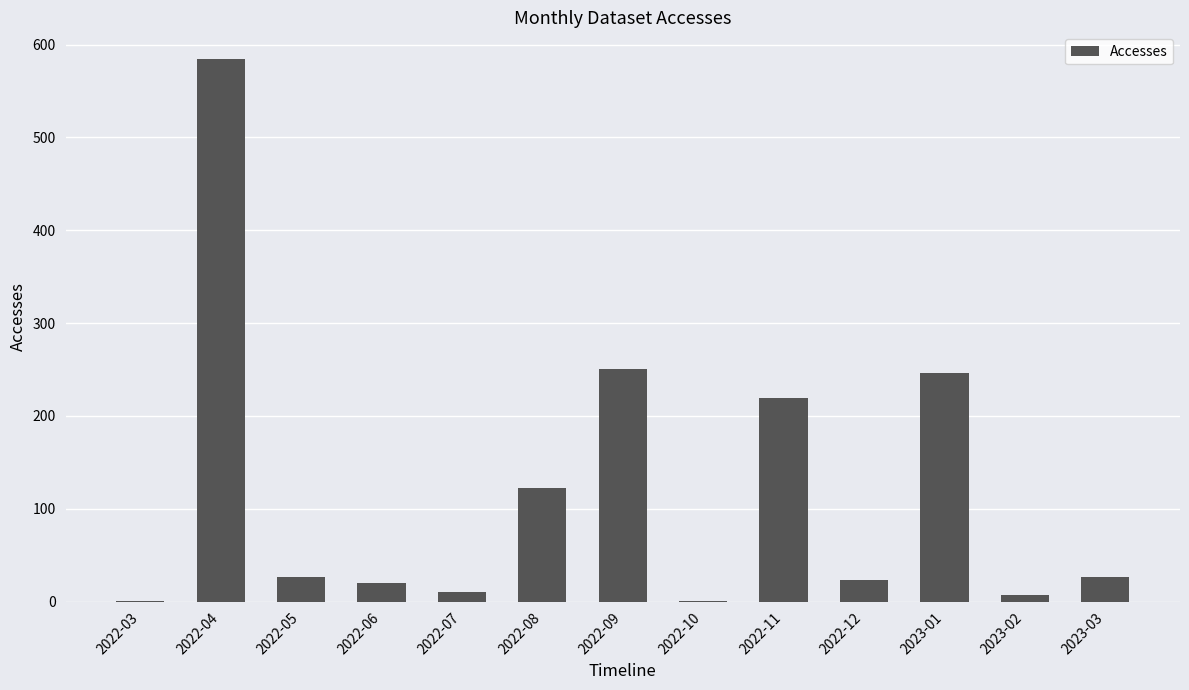

What is the greatest value displayed?

584